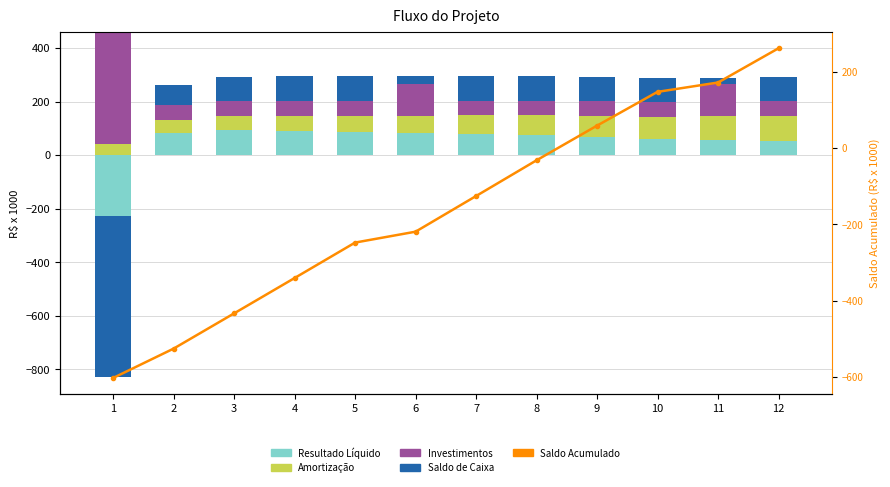

The Resultado Líquido series shows 87.1 at 5. True or false?

True